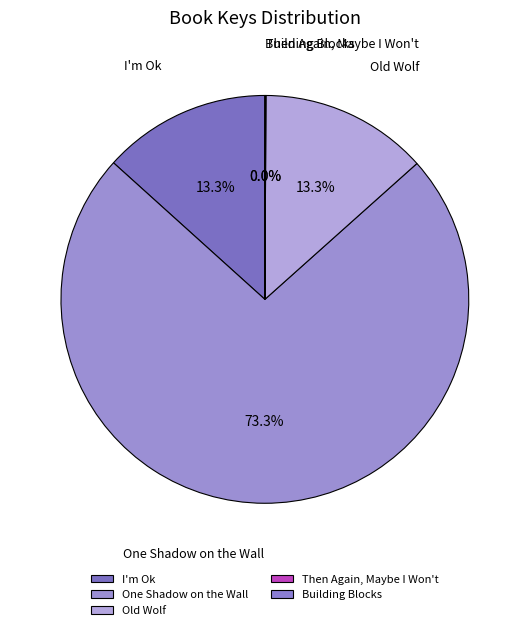

Which category has the biggest portion of the pie?

One Shadow on the Wall